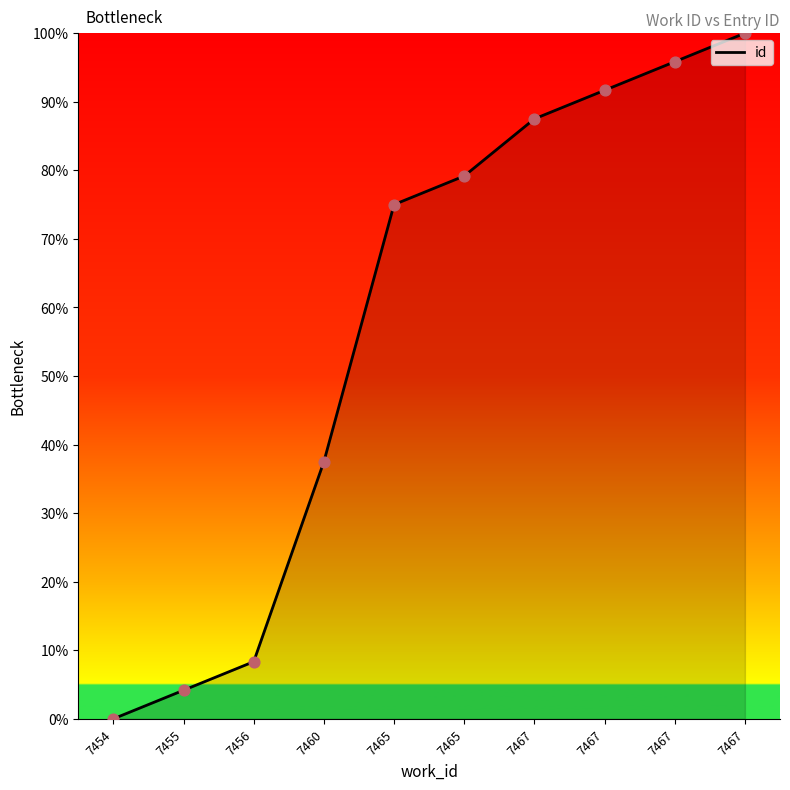

Between 7460 and 7467, which is larger?

7467